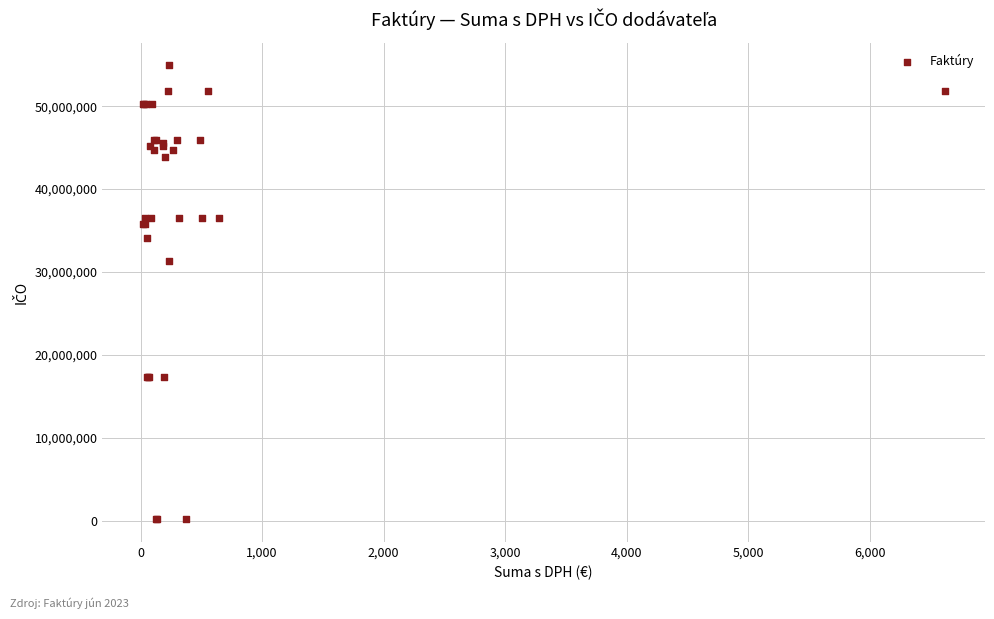

What Y value in the scatter plot is closest to 27554525?

31333176